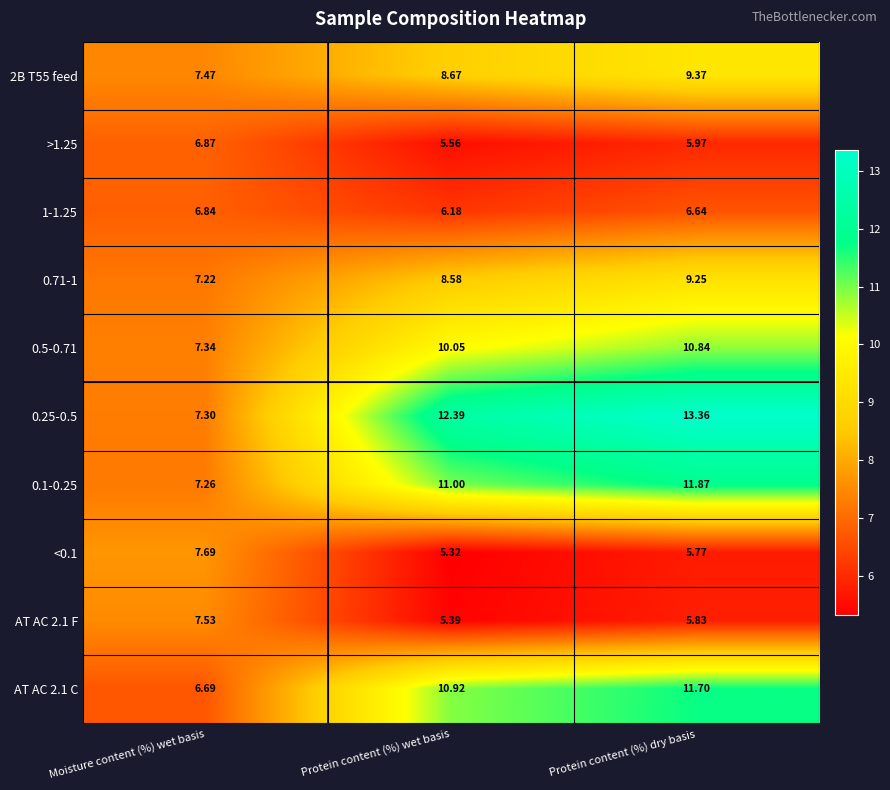

Rank the categories by 0.25-0.5 value from highest to lowest.

Protein content (%) dry basis, Protein content (%) wet basis, Moisture content (%) wet basis